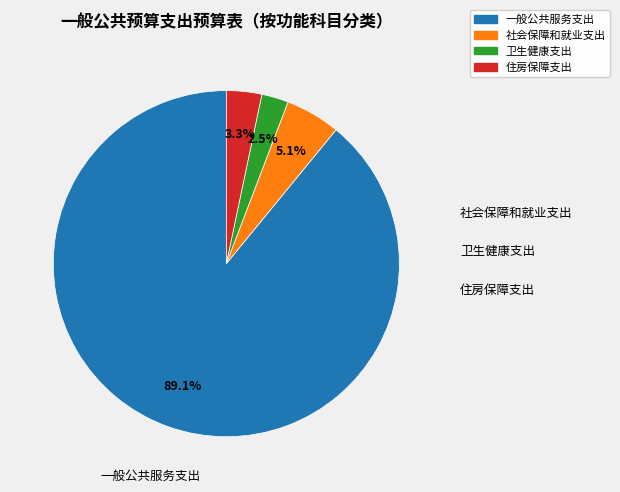

Does 社会保障和就业支出 account for over 50% of the chart?

No